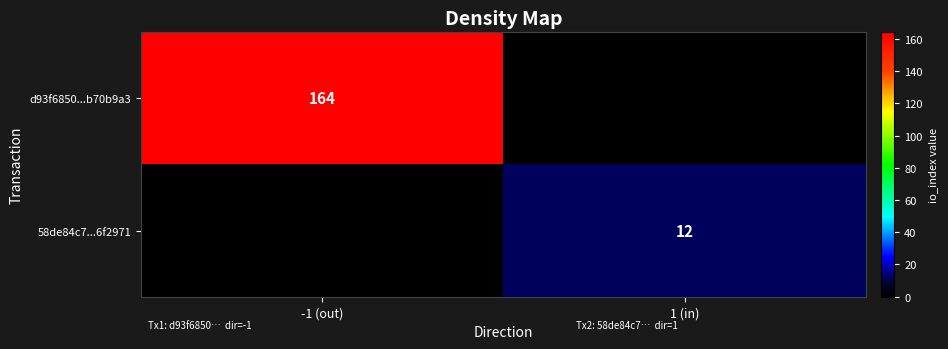

True or false: 58de84c7...6f2971 has a value of 12 at 1 (in).

True